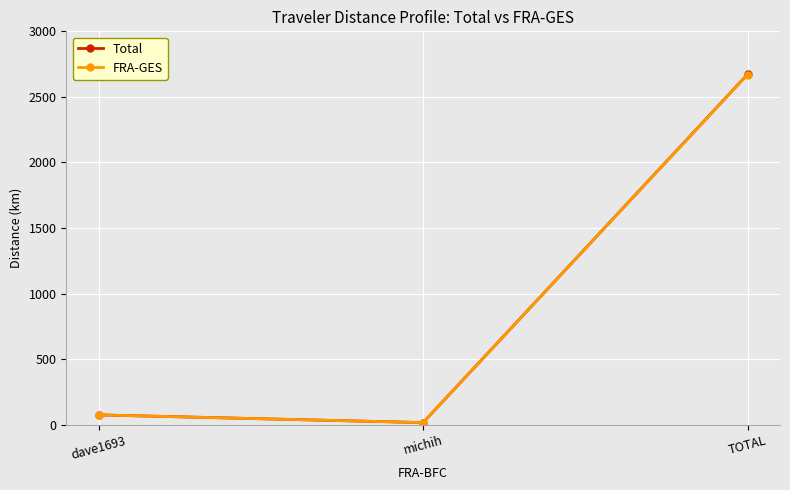

What is the difference between the maximum and second lowest values in the FRA-GES series?

2595.8